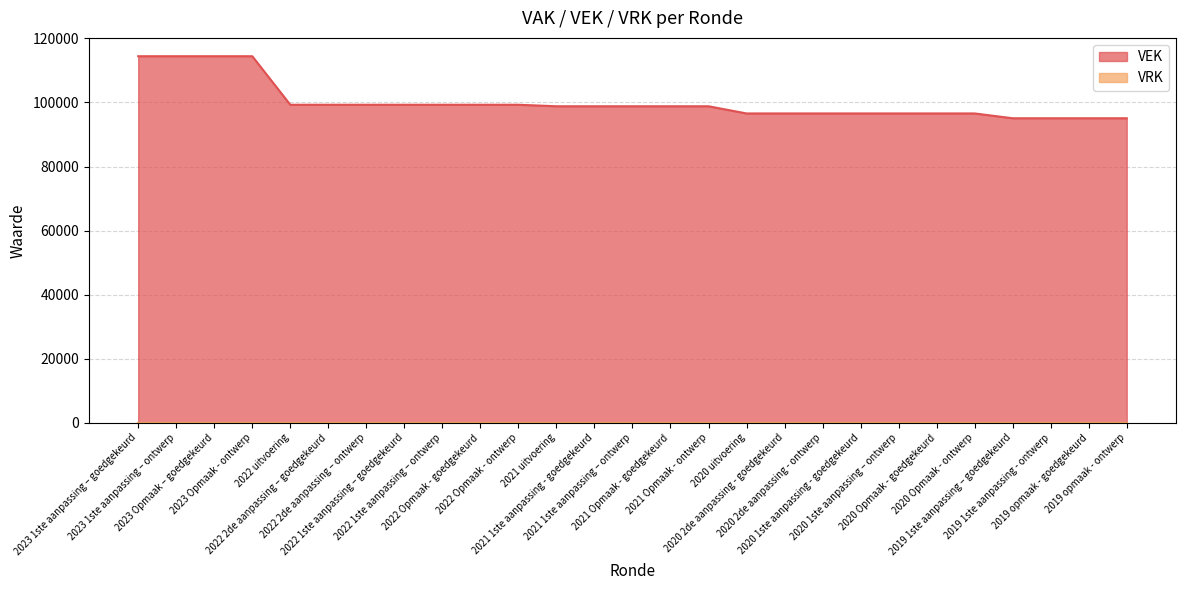

What is the difference between the maximum and minimum values in the VAK series?

19363